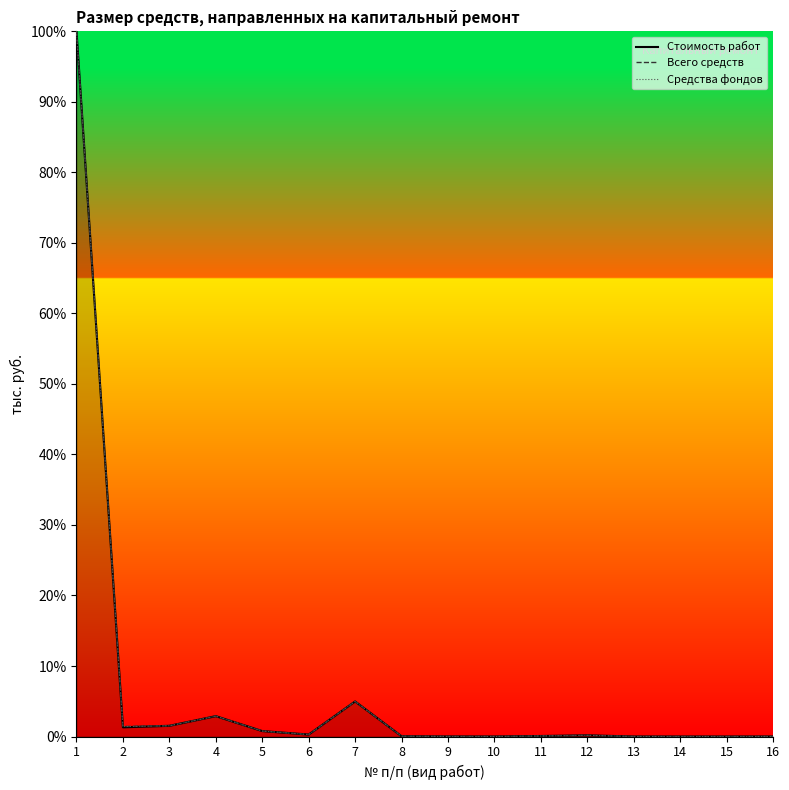

True or false: Средства фондов and Стоимость работ cross at least once.

False